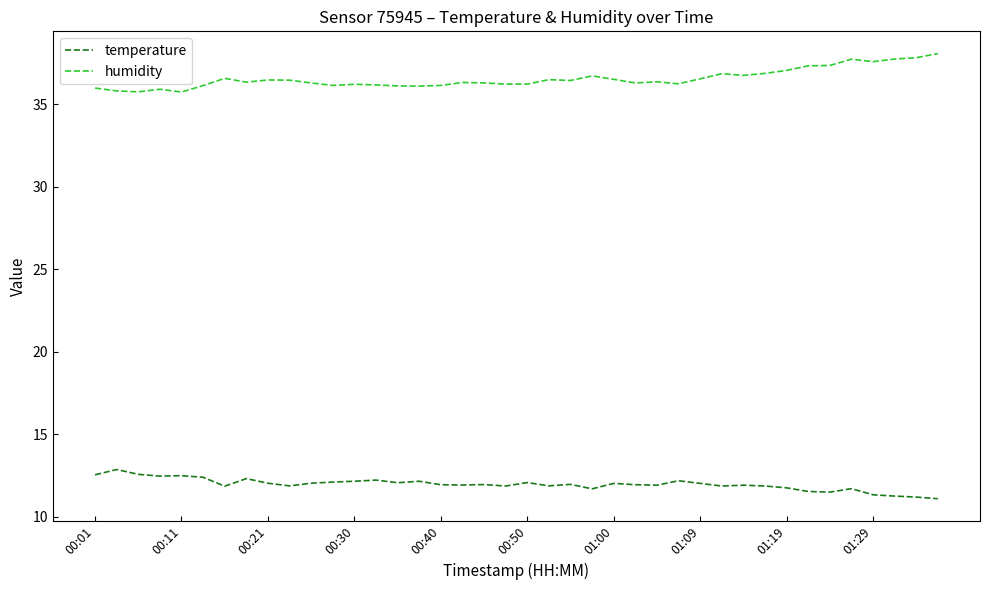

What is the average value of the temperature series?

12.0